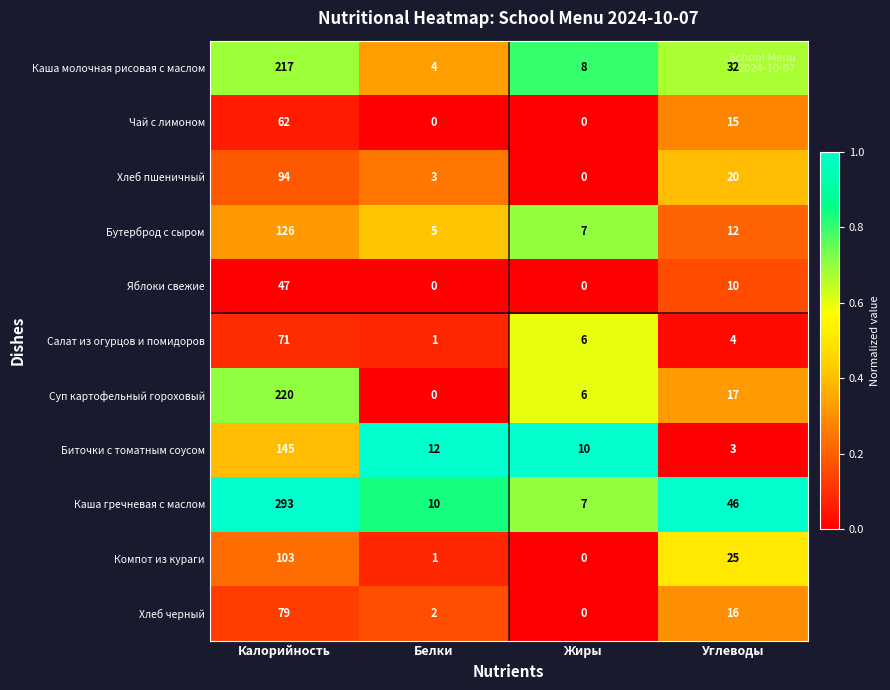

At how many categories does at least one series exceed 0?

4